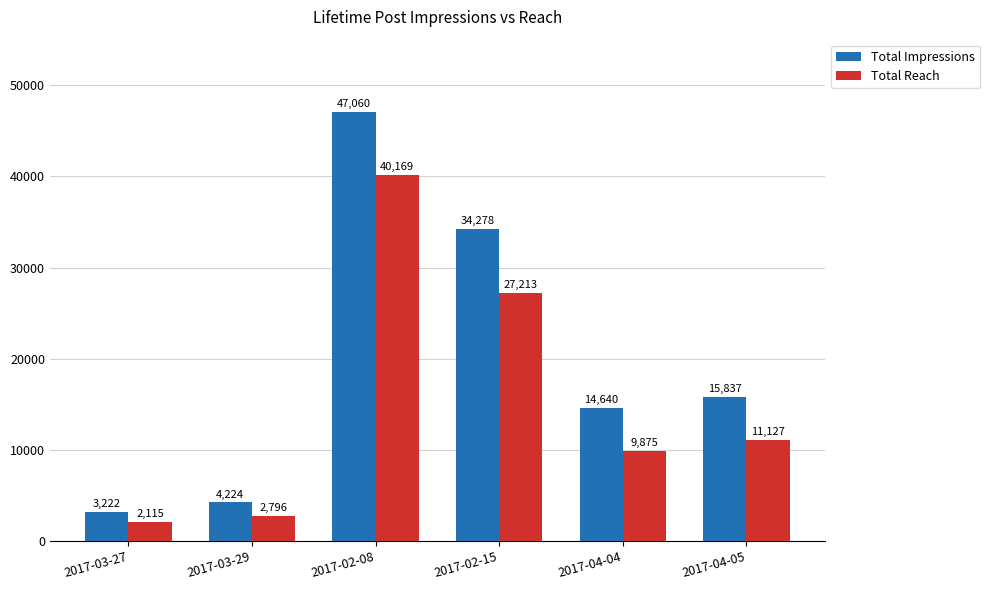

Which series changed the most between 2017-03-27 and 2017-03-29?

Total Impressions